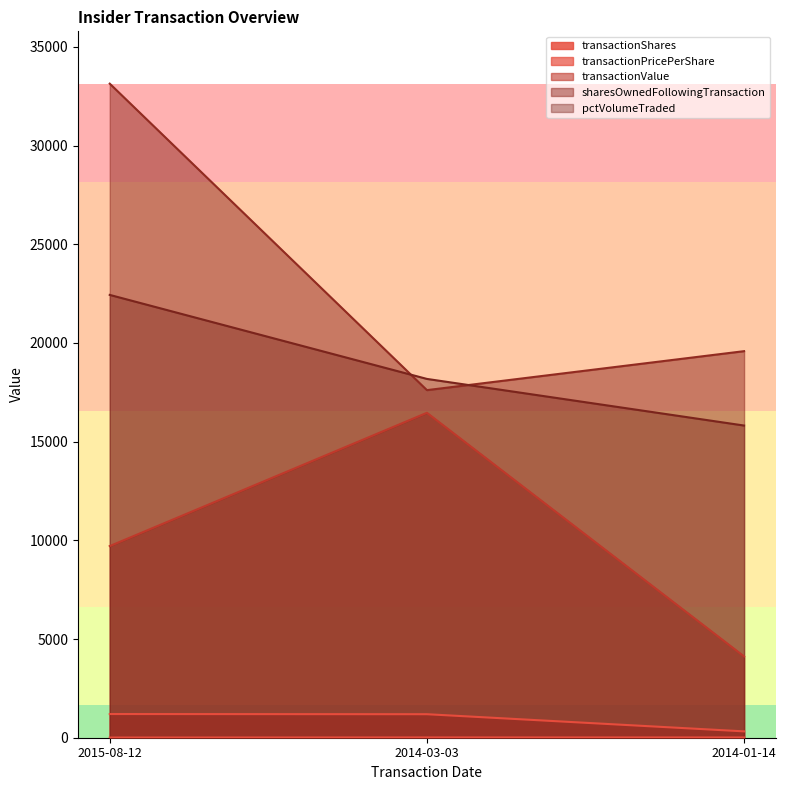

What are all the series names shown in the legend?

transactionShares, transactionPricePerShare, transactionValue, sharesOwnedFollowingTransaction, pctVolumeTraded